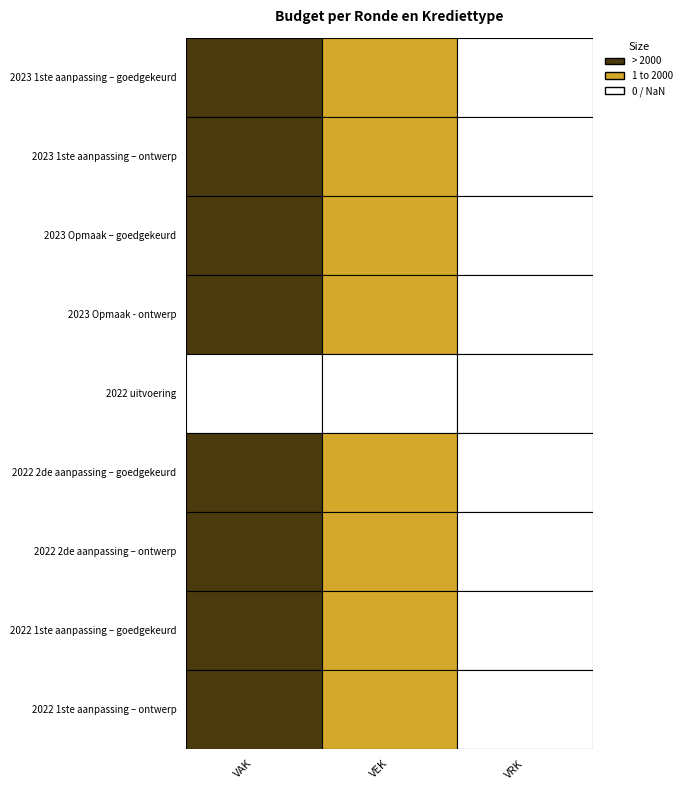

Where is 2022 2de aanpassing – goedgekeurd nearest to the value 5000?

1